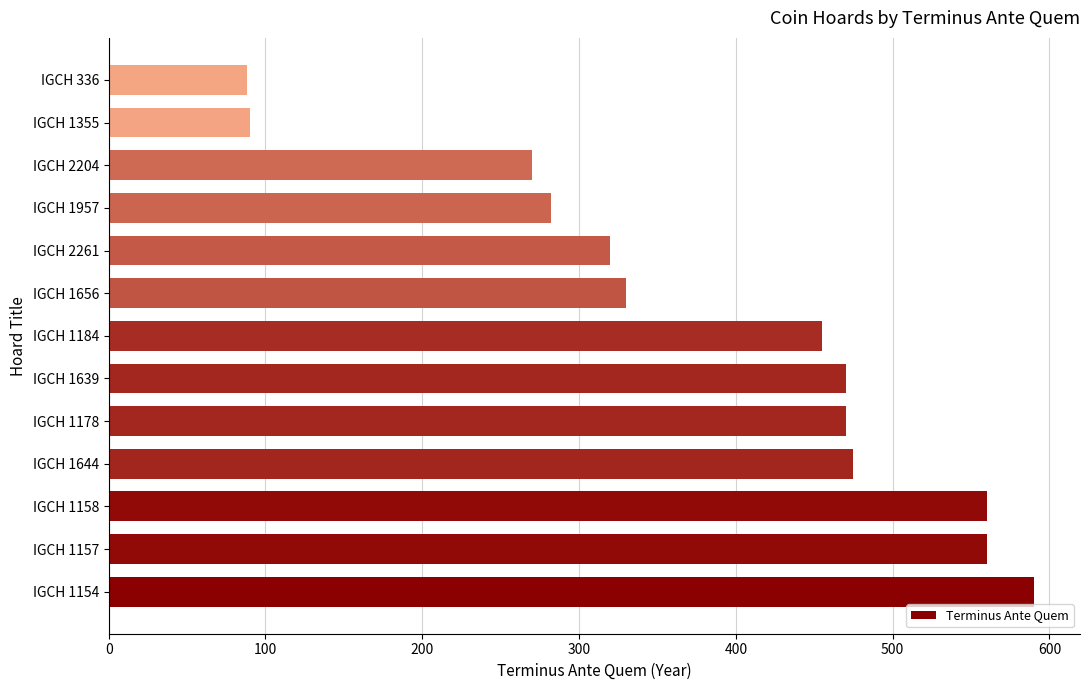

What value does the data have at IGCH 2261?

320